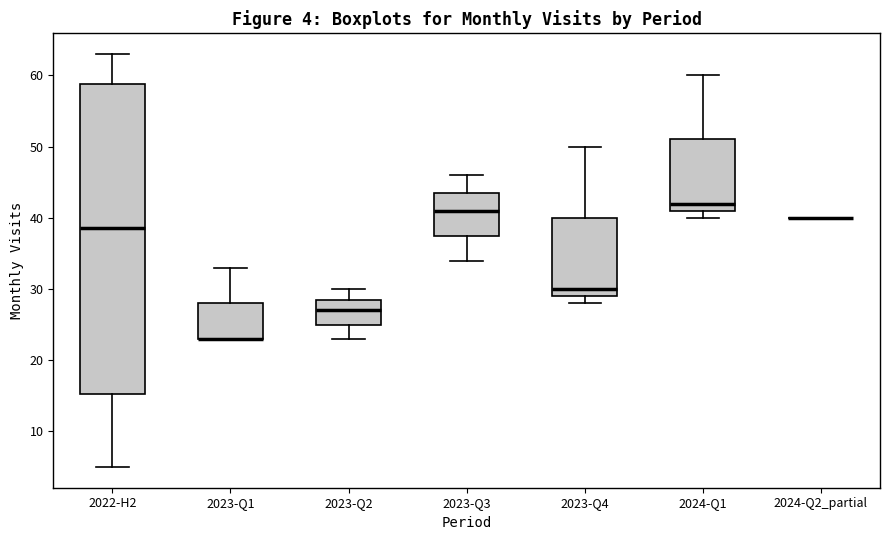

Comparing the boxes themselves (not the whiskers), which one is the tallest?

2022-H2